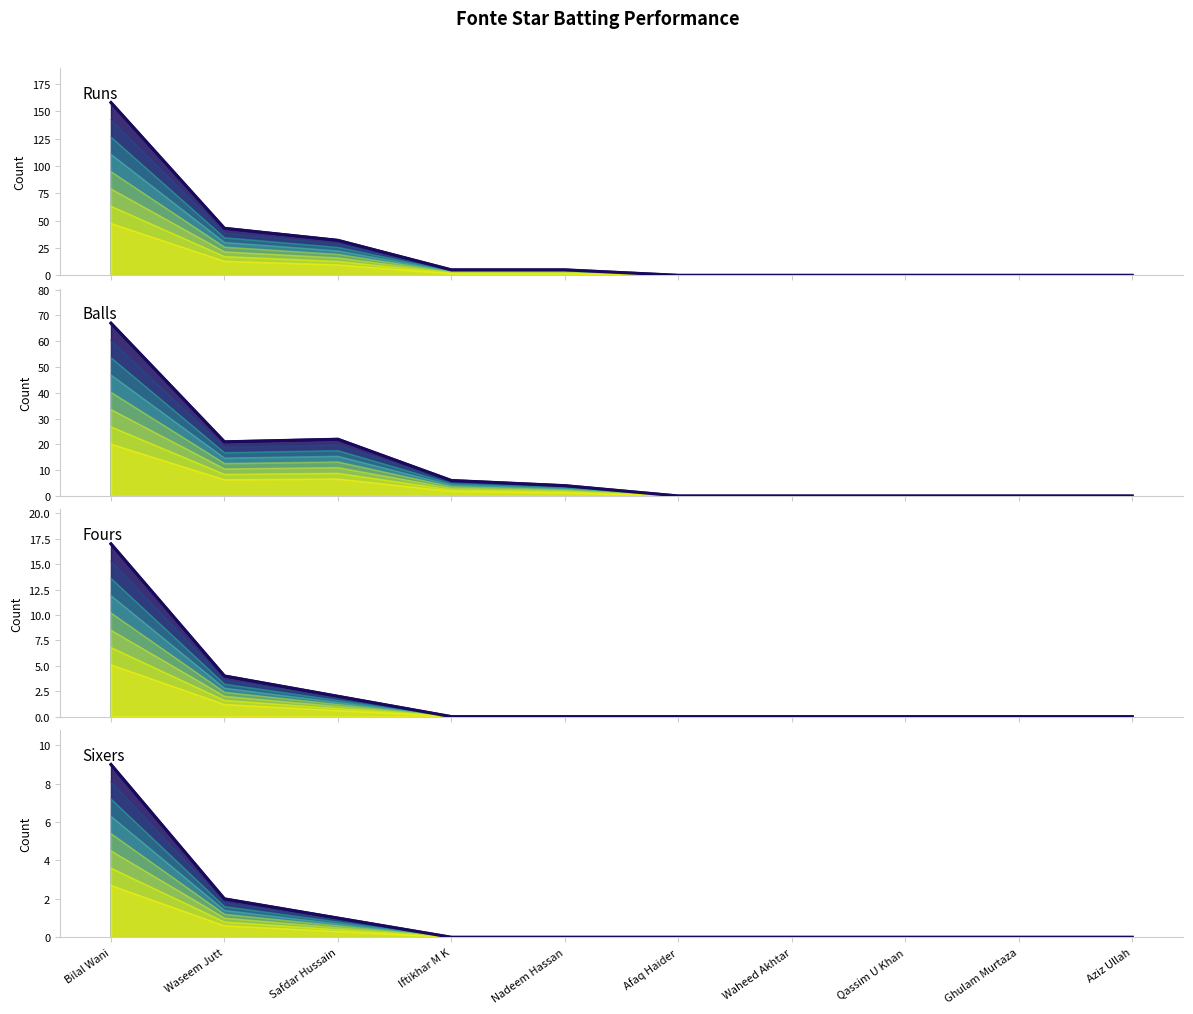

What position from the right is Bilal Wani?

10